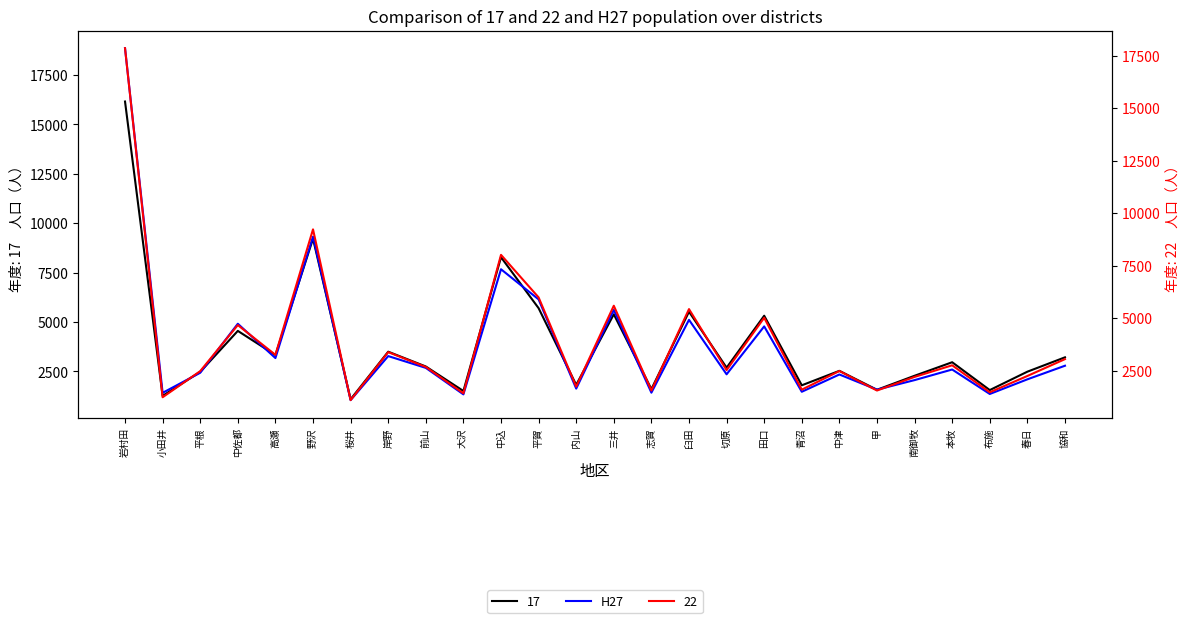

The chart shows a value of 4181 at 協和. True or false?

False